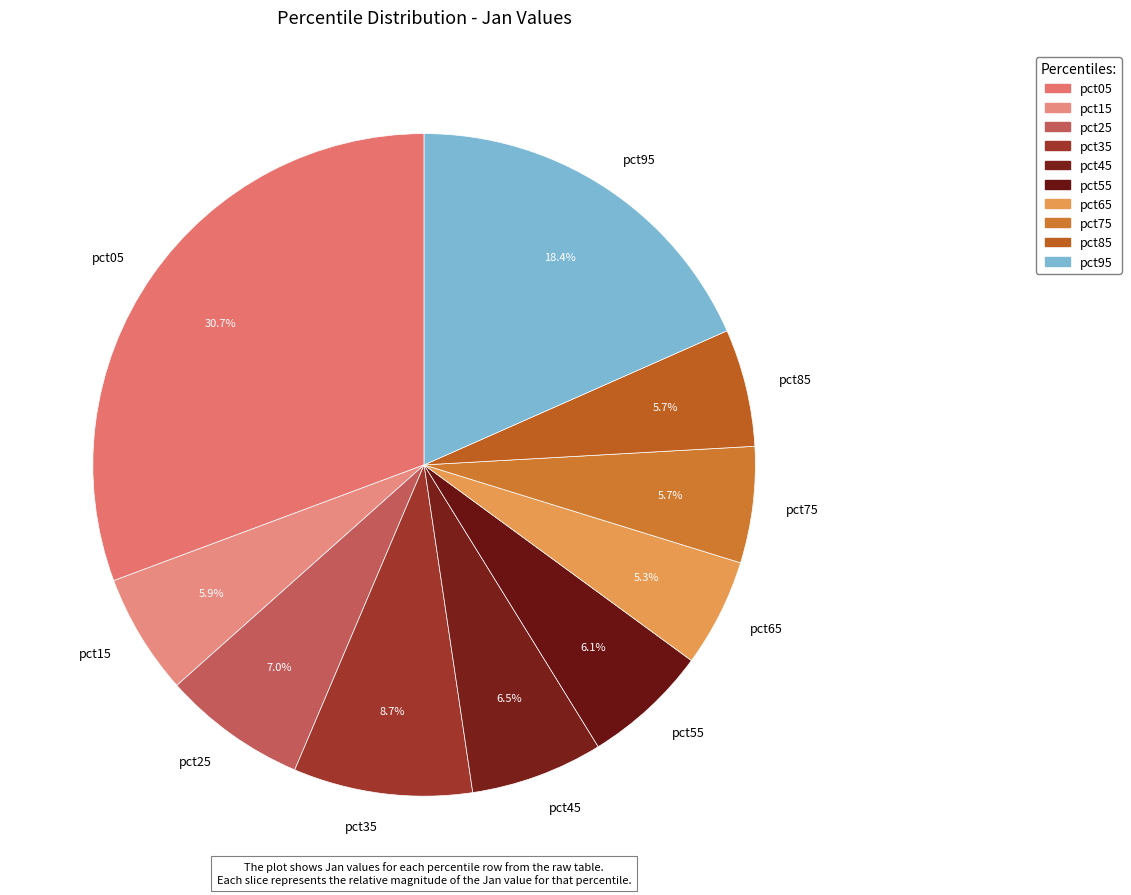

Which has a higher value, pct25 or pct45?

pct25